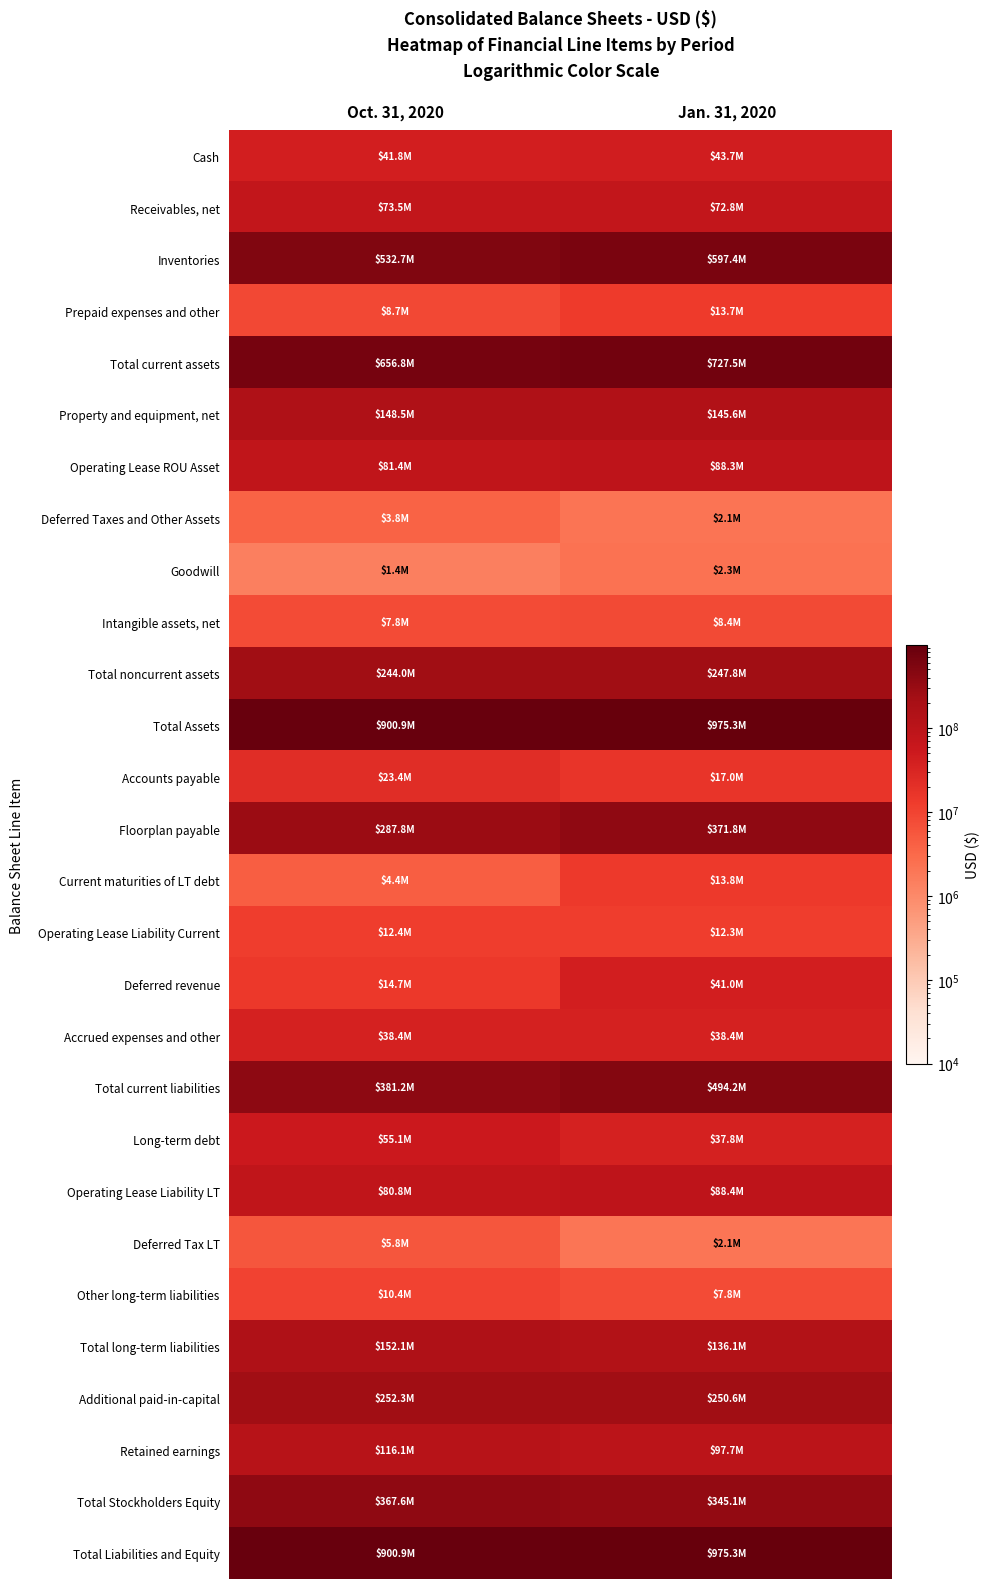

Reading right to left, list all the values displayed in this chart.

Cash: Jan. 31, 2020=43721000	Oct. 31, 2020=41808000
Receivables, net: Jan. 31, 2020=72776000	Oct. 31, 2020=73531000
Inventories: Jan. 31, 2020=597394000	Oct. 31, 2020=532746000
Prepaid expenses and other: Jan. 31, 2020=13655000	Oct. 31, 2020=8737000
Total current assets: Jan. 31, 2020=727546000	Oct. 31, 2020=656822000
Property and equipment, net: Jan. 31, 2020=145562000	Oct. 31, 2020=148520000
Operating Lease ROU Asset: Jan. 31, 2020=88281000	Oct. 31, 2020=81401000
Deferred Taxes and Other Assets: Jan. 31, 2020=2147000	Oct. 31, 2020=3787000
Goodwill: Jan. 31, 2020=2327000	Oct. 31, 2020=1433000
Intangible assets, net: Jan. 31, 2020=8367000	Oct. 31, 2020=7764000
Total noncurrent assets: Jan. 31, 2020=247797000	Oct. 31, 2020=244034000
Total Assets: Jan. 31, 2020=975343000	Oct. 31, 2020=900856000
Accounts payable: Jan. 31, 2020=16976000	Oct. 31, 2020=23433000
Floorplan payable: Jan. 31, 2020=371772000	Oct. 31, 2020=287837000
Current maturities of LT debt: Jan. 31, 2020=13779000	Oct. 31, 2020=4423000
Operating Lease Liability Current: Jan. 31, 2020=12259000	Oct. 31, 2020=12373000
Deferred revenue: Jan. 31, 2020=40968000	Oct. 31, 2020=14708000
Accrued expenses and other: Jan. 31, 2020=38409000	Oct. 31, 2020=38433000
Total current liabilities: Jan. 31, 2020=494163000	Oct. 31, 2020=381207000
Long-term debt: Jan. 31, 2020=37789000	Oct. 31, 2020=55109000
Operating Lease Liability LT: Jan. 31, 2020=88387000	Oct. 31, 2020=80782000
Deferred Tax LT: Jan. 31, 2020=2055000	Oct. 31, 2020=5814000
Other long-term liabilities: Jan. 31, 2020=7845000	Oct. 31, 2020=10376000
Total long-term liabilities: Jan. 31, 2020=136076000	Oct. 31, 2020=152081000
Additional paid-in-capital: Jan. 31, 2020=250607000	Oct. 31, 2020=252270000
Retained earnings: Jan. 31, 2020=97717000	Oct. 31, 2020=116087000
Total Stockholders Equity: Jan. 31, 2020=345104000	Oct. 31, 2020=367568000
Total Liabilities and Equity: Jan. 31, 2020=975343000	Oct. 31, 2020=900856000